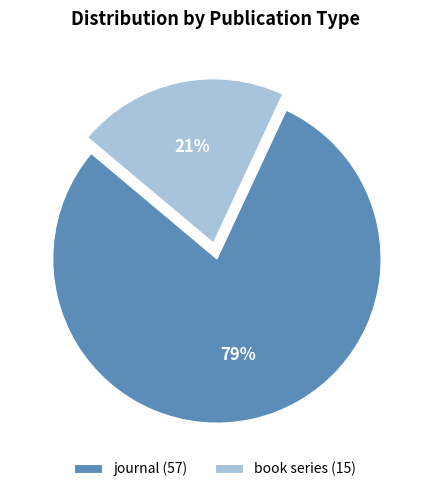

True or false: journal accounts for 88% of the total.

False